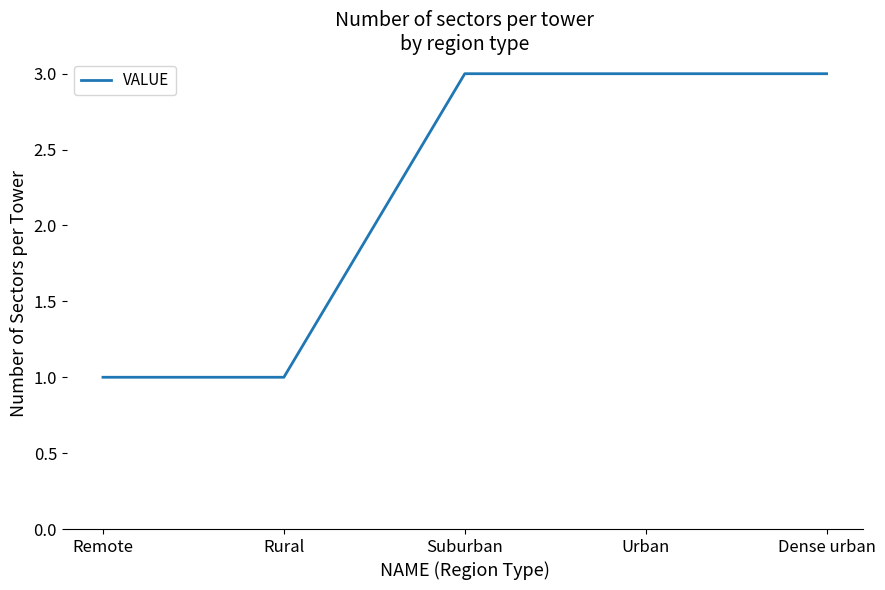

True or false: the data has more than 2 interior local peaks.

False